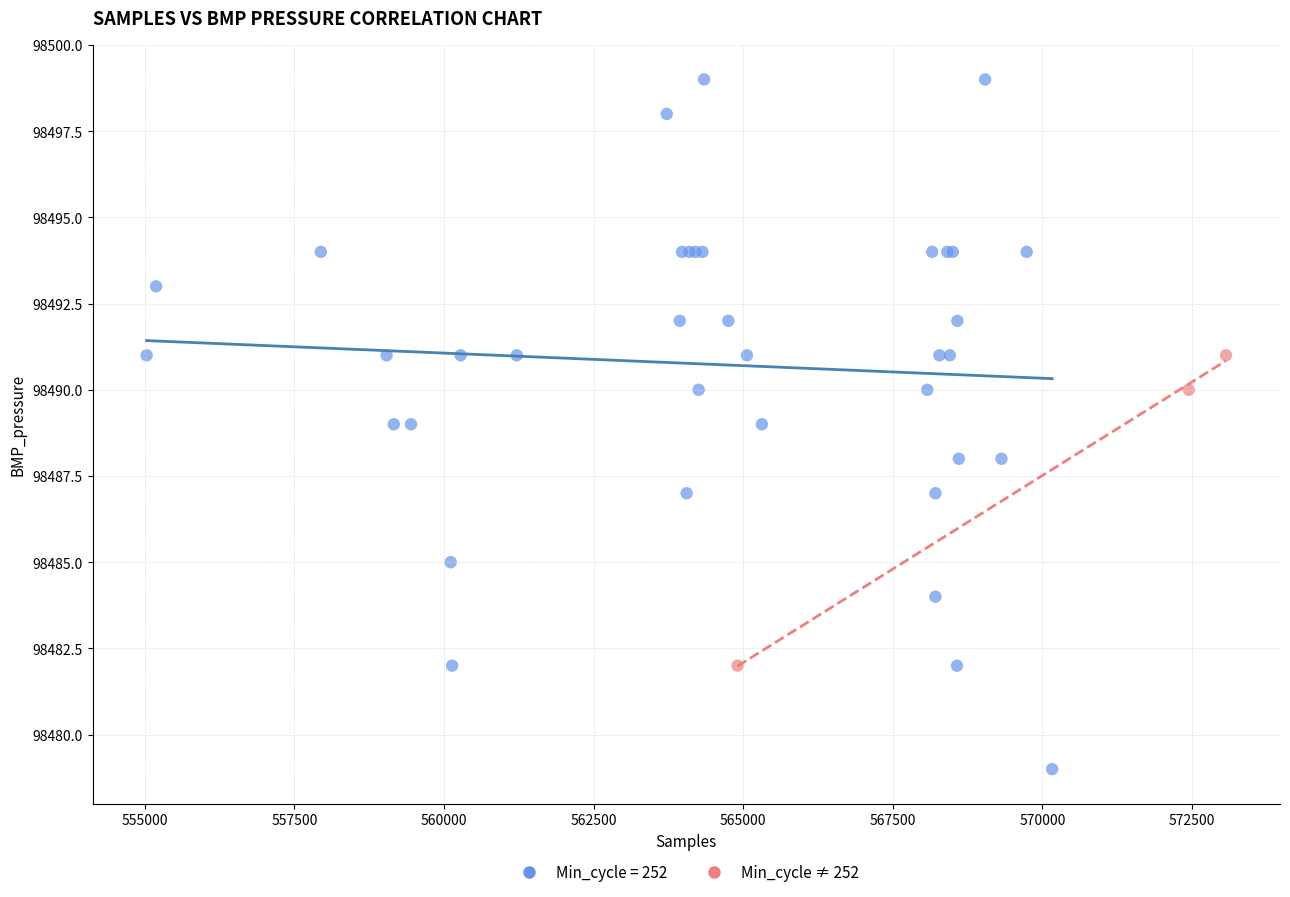

Which series has the largest Y range (max minus min)?

Min_cycle = 252